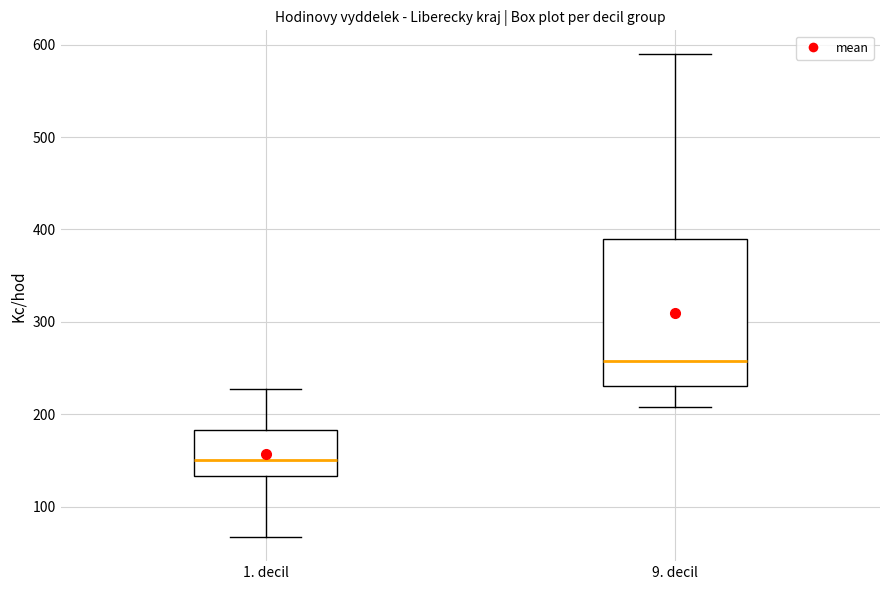

Which box's median line is the lowest?

1. decil